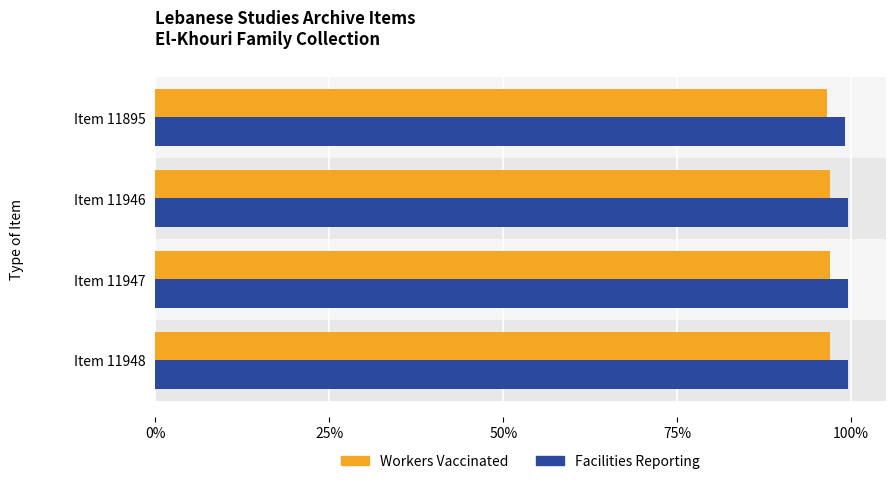

What is the value of the Workers Vaccinated bar at the 1st from the left?

97.0